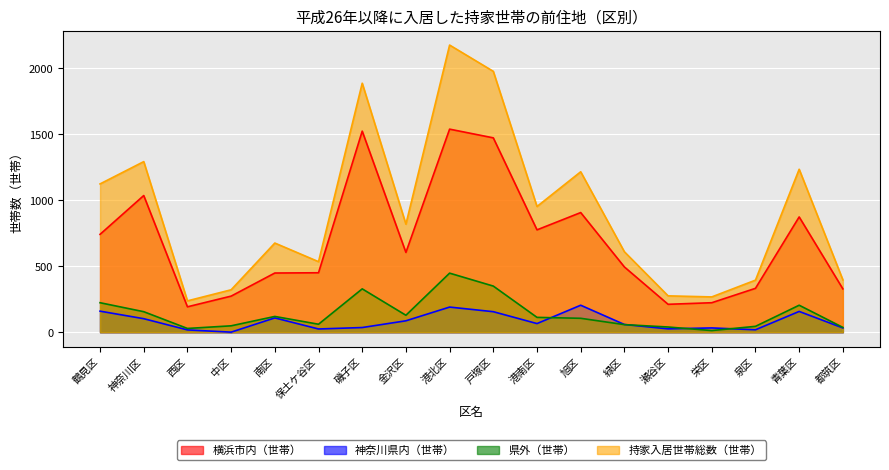

Count the number of categories in the chart.

18